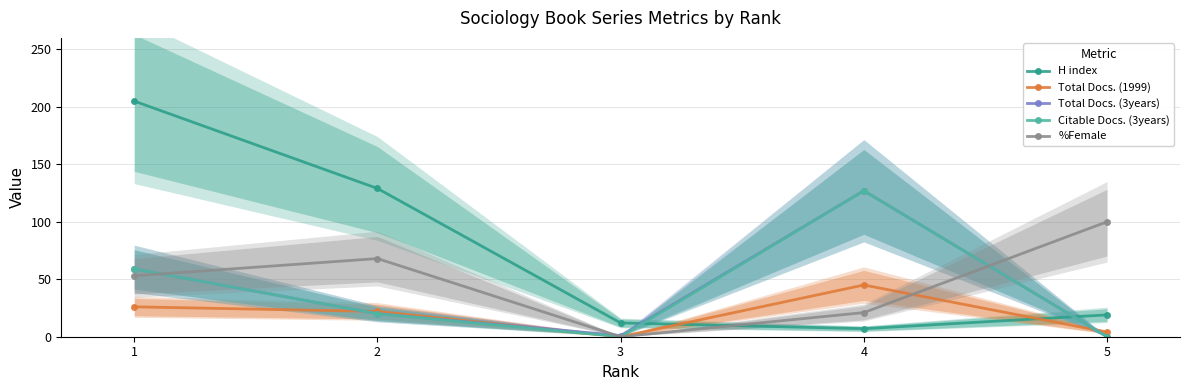

What is the value of the Citable Docs. (3years) point at the 1st from the left?

59